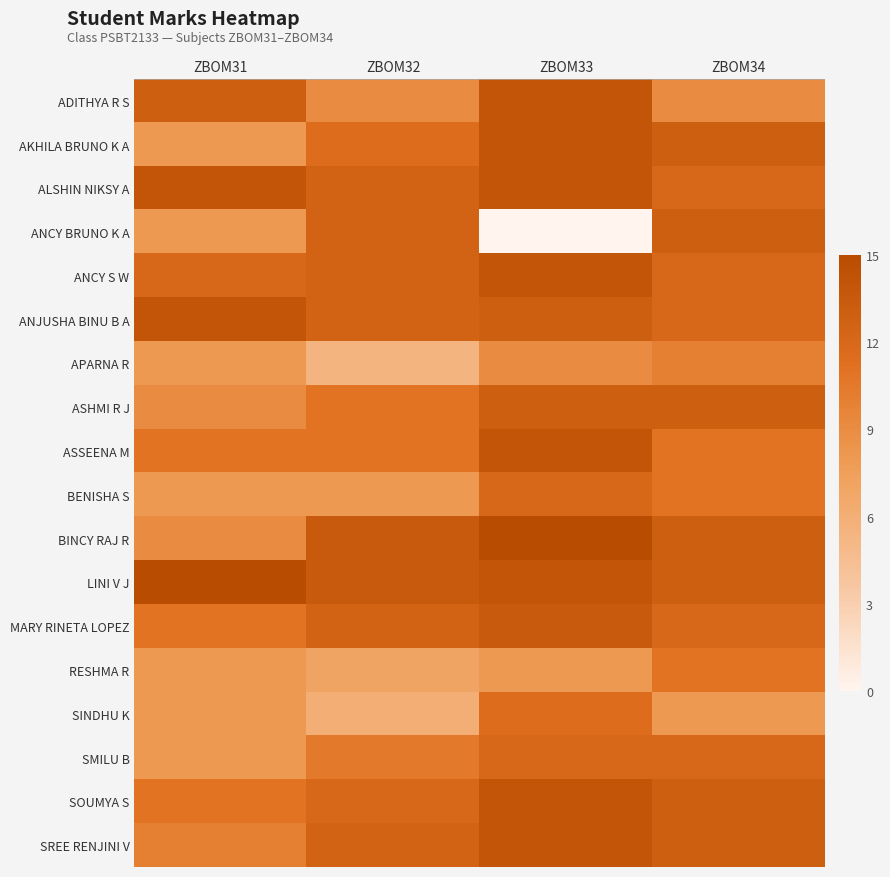

Which has a higher value, ZBOM34 or ZBOM32?

ZBOM34